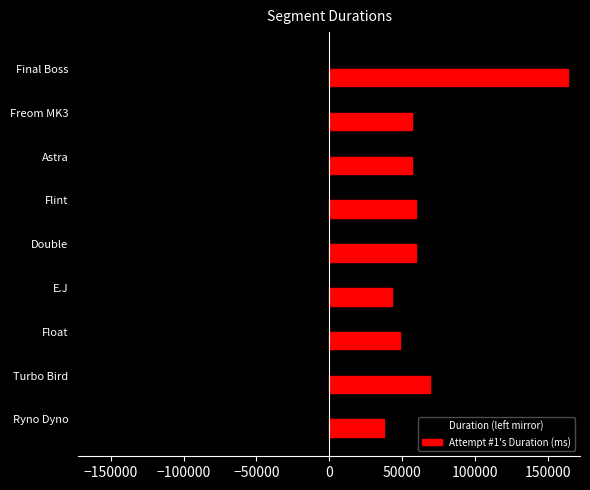

What is the difference between the highest and lowest values at Double?

119480